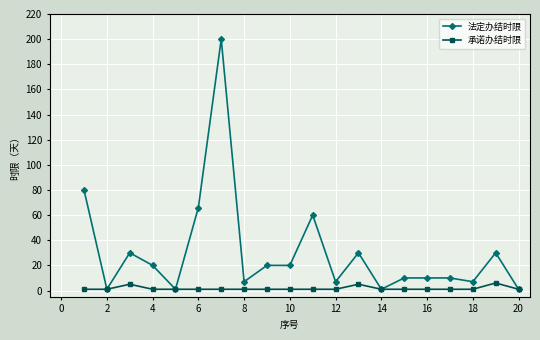

Count the number of data series in this chart.

2